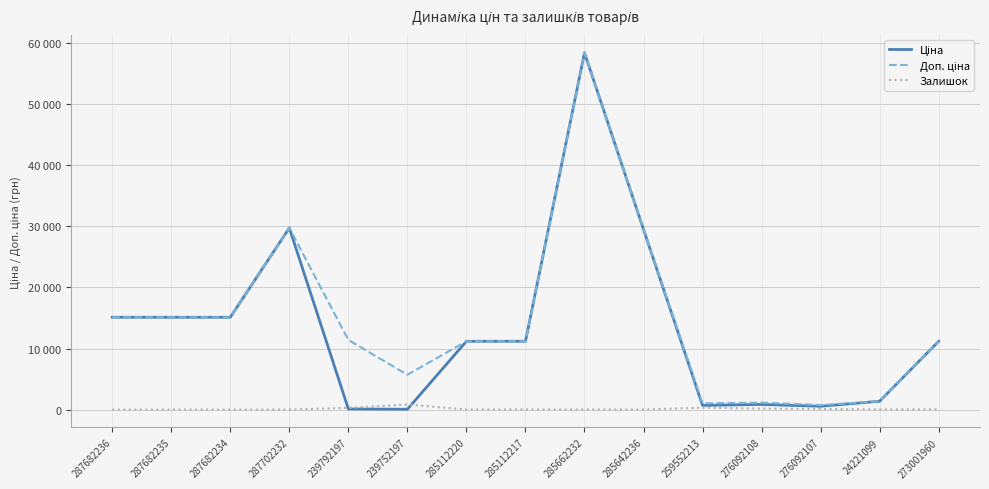

Does the chart display data point markers on the line(s)?

No